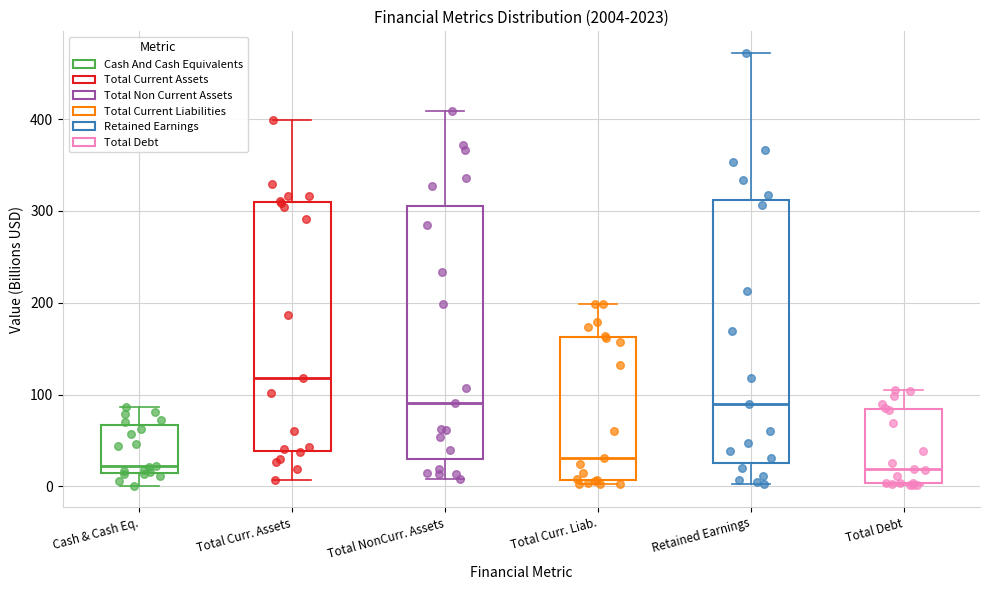

Reading left to right, read every box against the y-axis: the position of its median line, the range the box covers, and the ends of its whiskers. The values are not printed on the chart, so give them approximately, as read against the axis.

Cash & Cash Eq.: median 20, box 10 to 70, whiskers 0 to 90
Total Curr. Assets: median 120, box 40 to 310, whiskers 10 to 400
Total NonCurr. Assets: median 90, box 30 to 310, whiskers 10 to 410
Total Curr. Liab.: median 30, box 10 to 160, whiskers 0 to 200
Retained Earnings: median 90, box 30 to 310, whiskers 0 to 470
Total Debt: median 20, box 0 to 80, whiskers 0 to 110